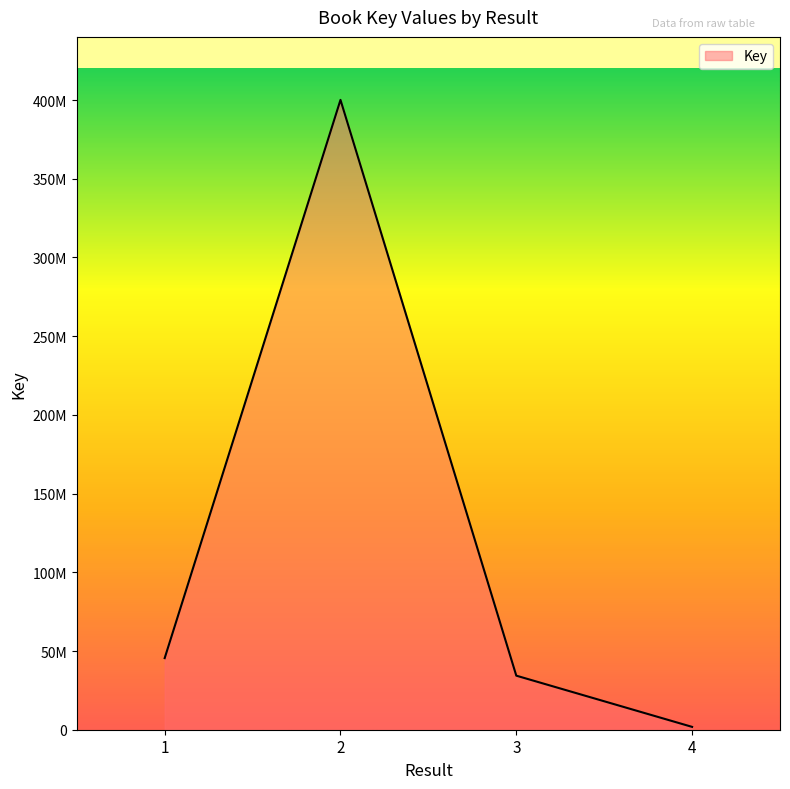

How many interior local peaks (higher than both neighbors) does the data have?

1